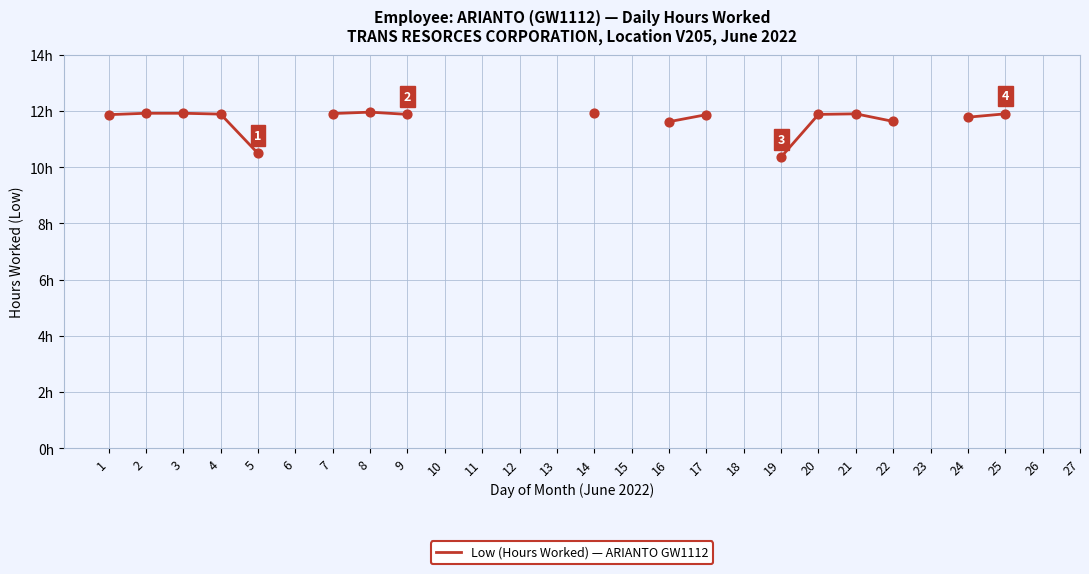

Which has a higher value, 25 or 4?

25